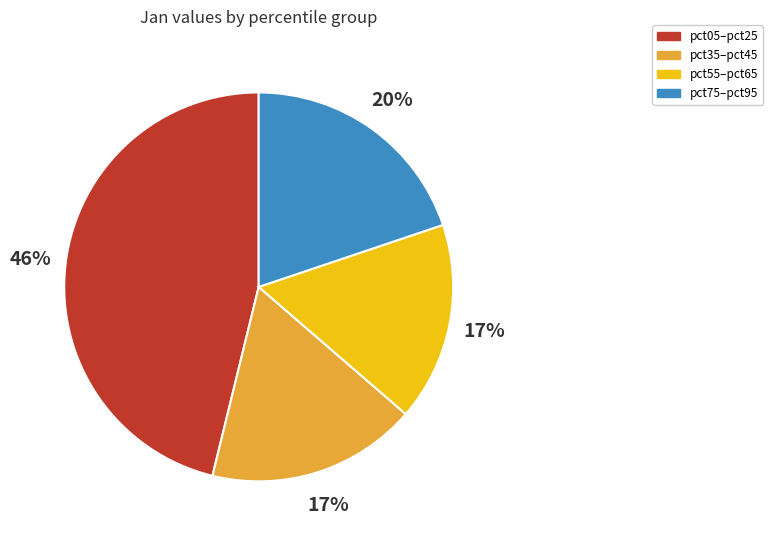

Is there any slice that represents more than half of the pie?

No